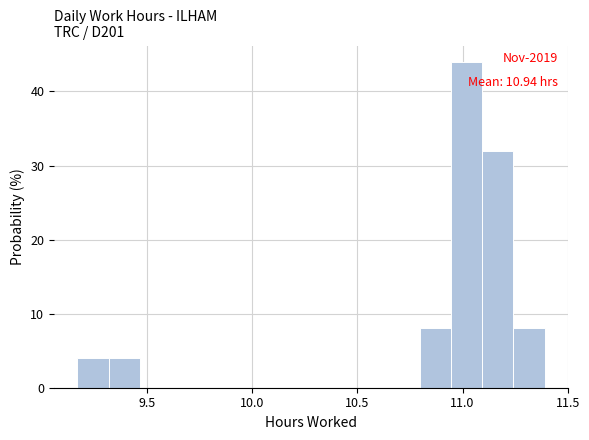

Around what value on the x-axis is the tallest bar? Give the approximate position of its centre, as read against the axis.

11.00